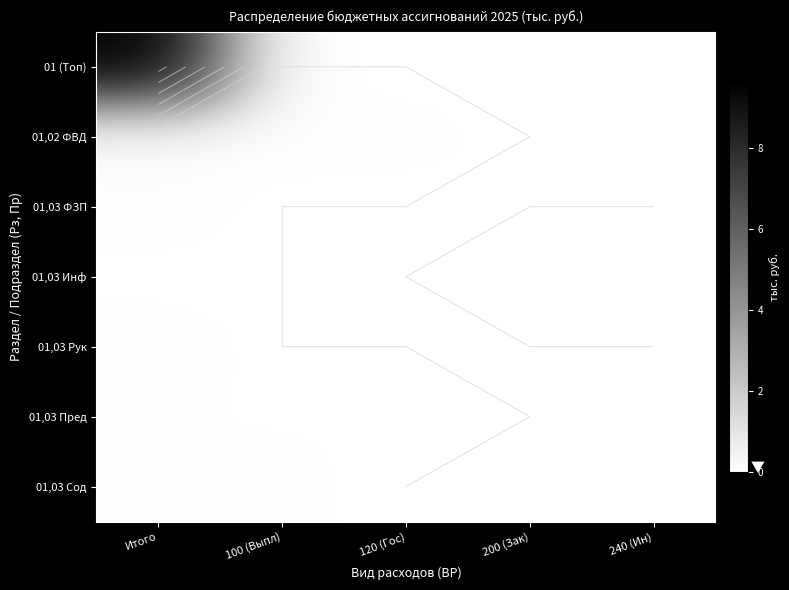

How many data points in 01,03 Рук are above 0?

1